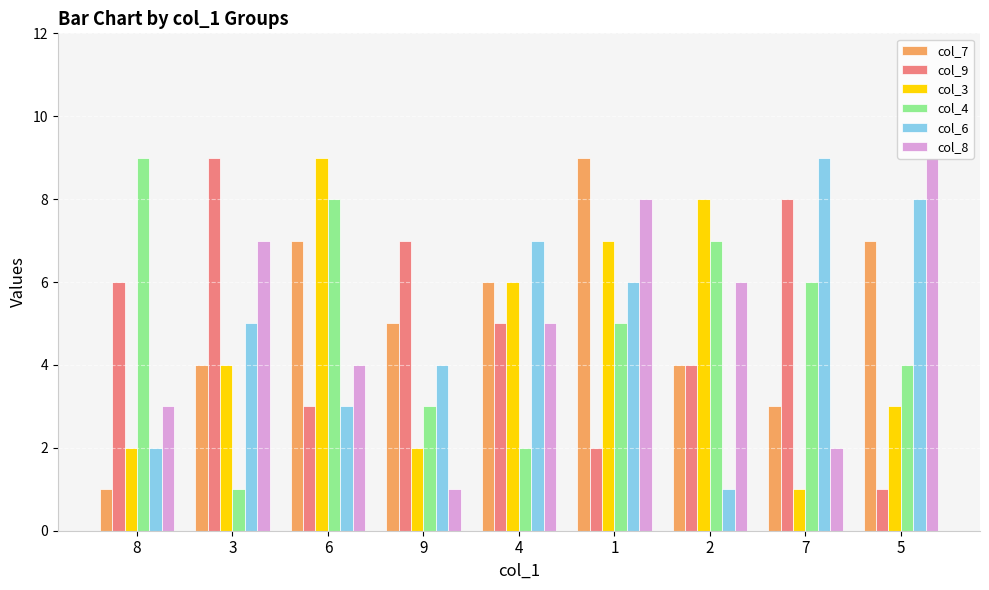

The value of col_6 at 9 is 1. True or false?

False